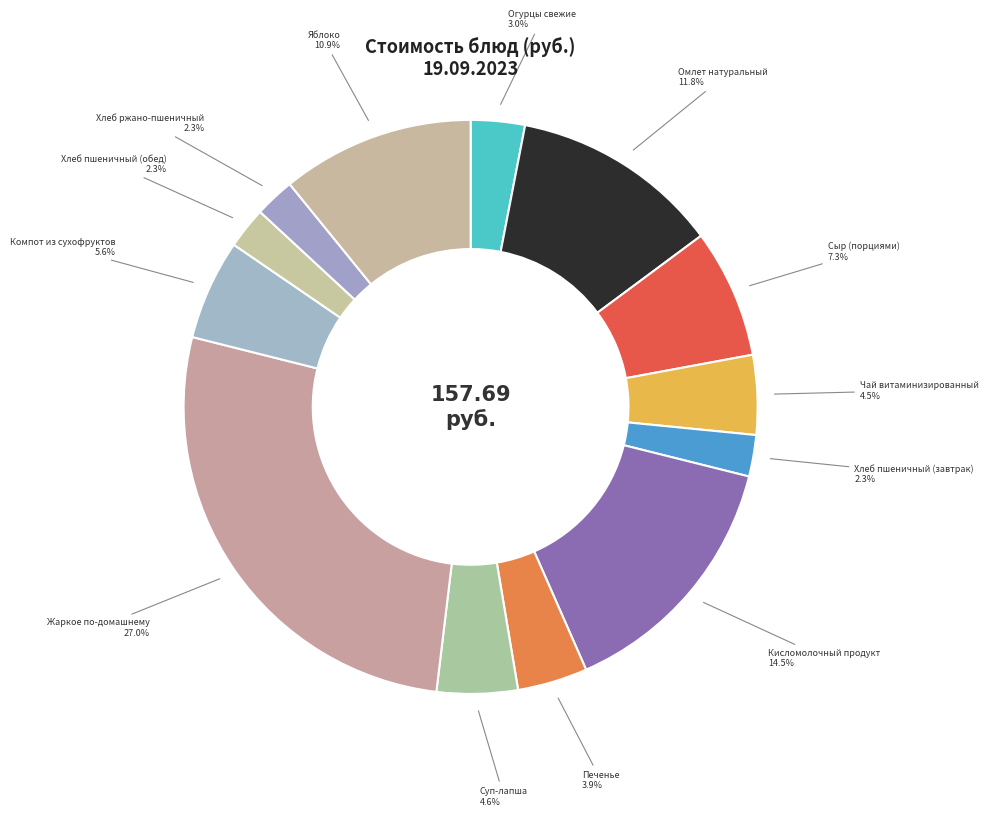

Does any single category account for the majority?

No